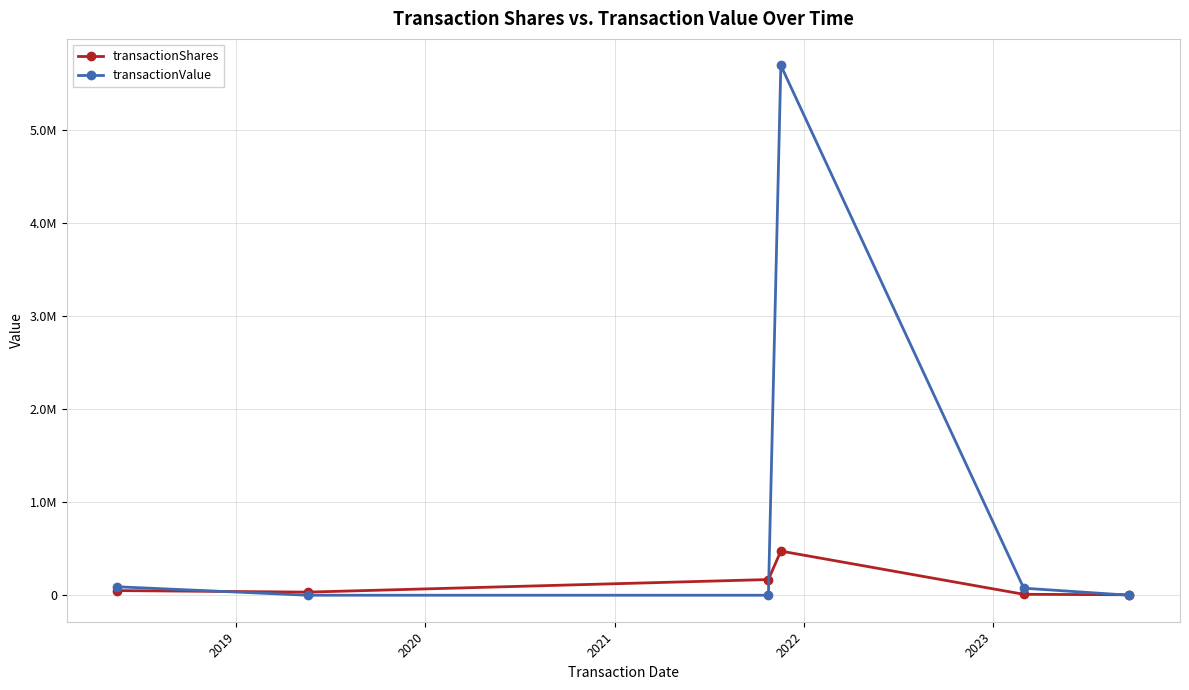

What are all the series names shown in the legend?

transactionShares, transactionValue